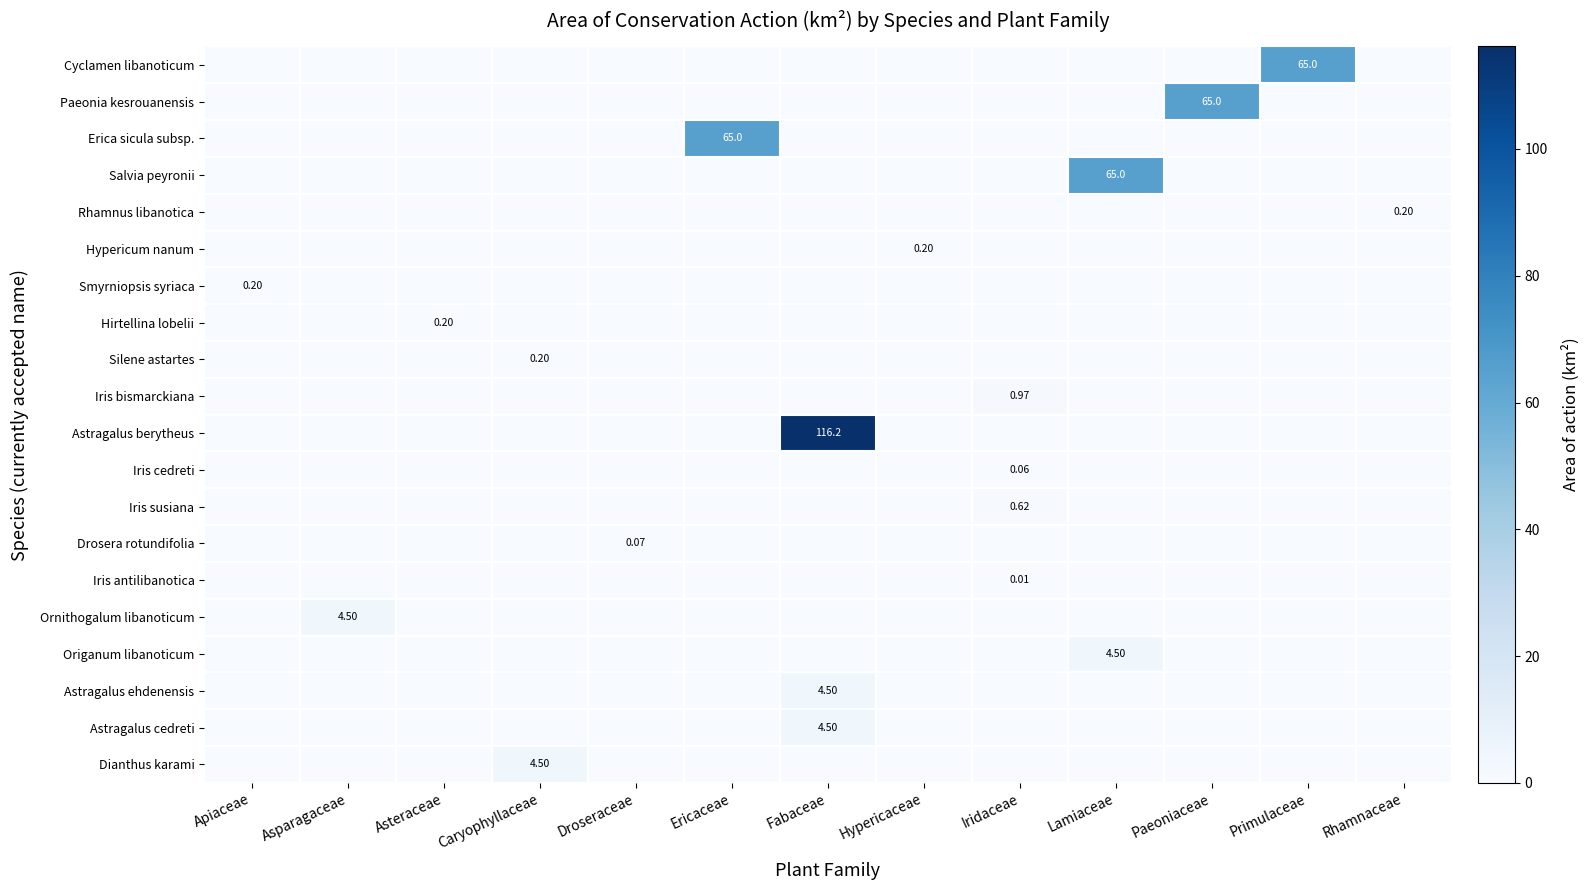

What is the highest value of the Iris bismarckiana series?

1.0